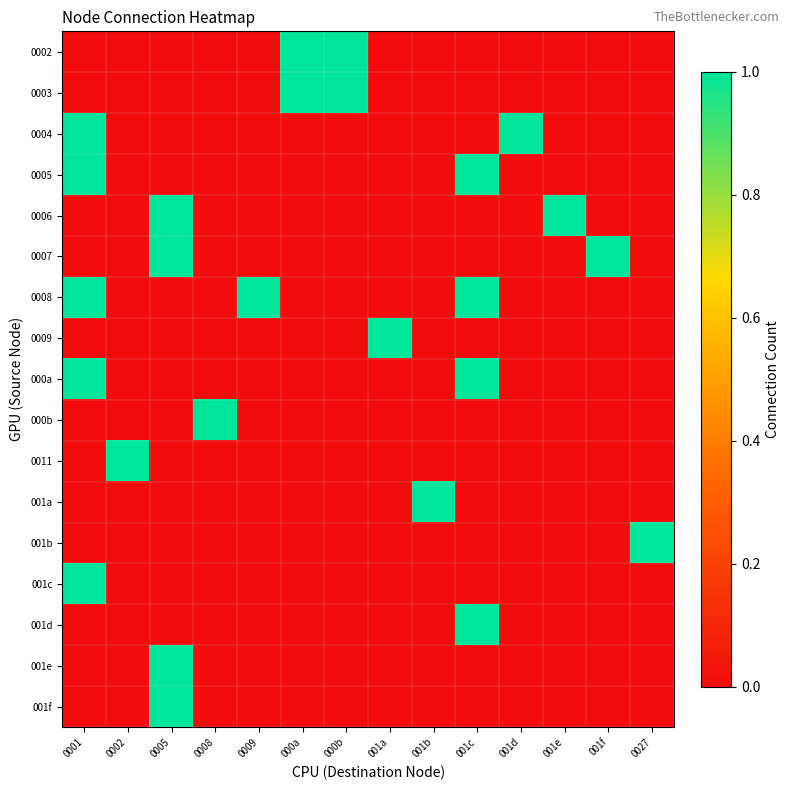

What is the total value across all series at 0027?

1